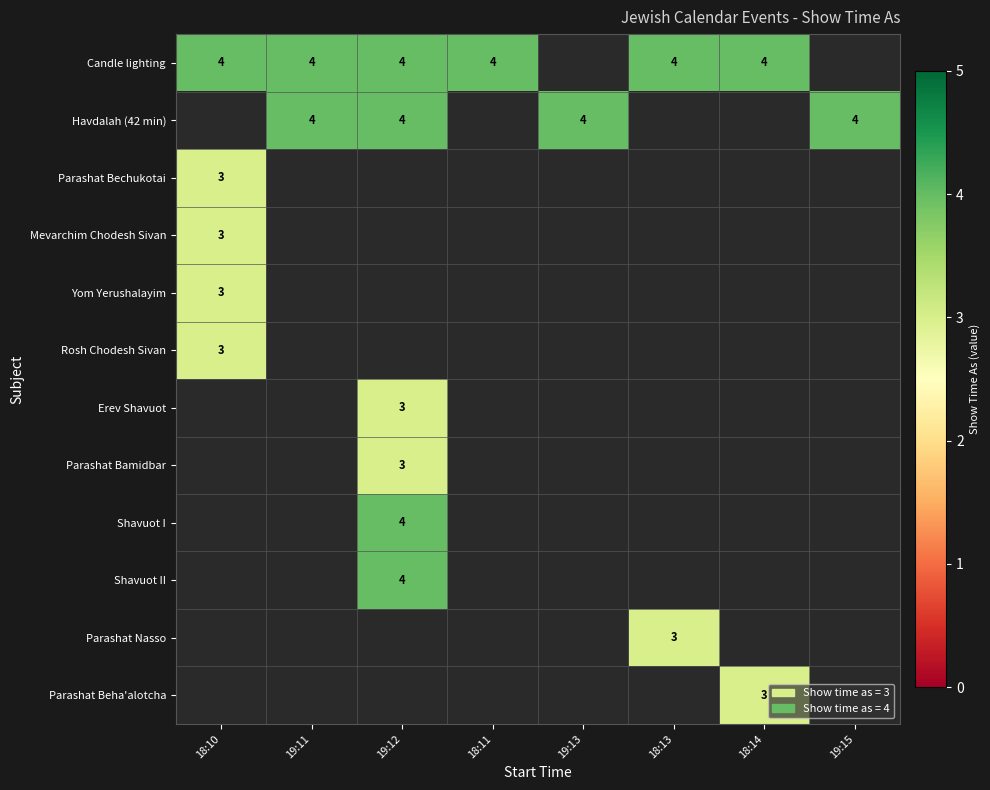

The value of Rosh Chodesh Sivan at 18:10 is 4. True or false?

False